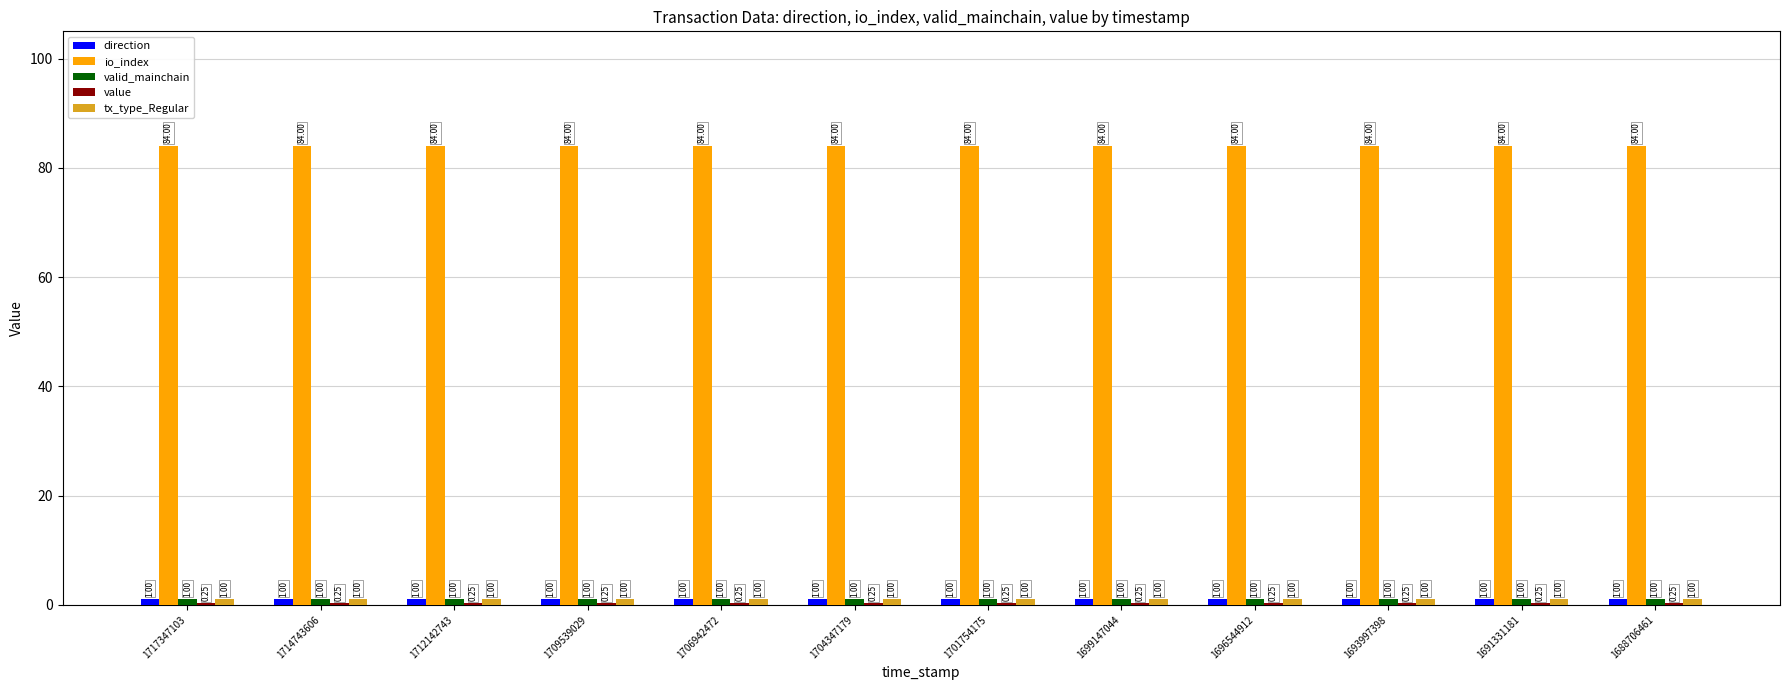

Which series has the largest total across all categories?

io_index